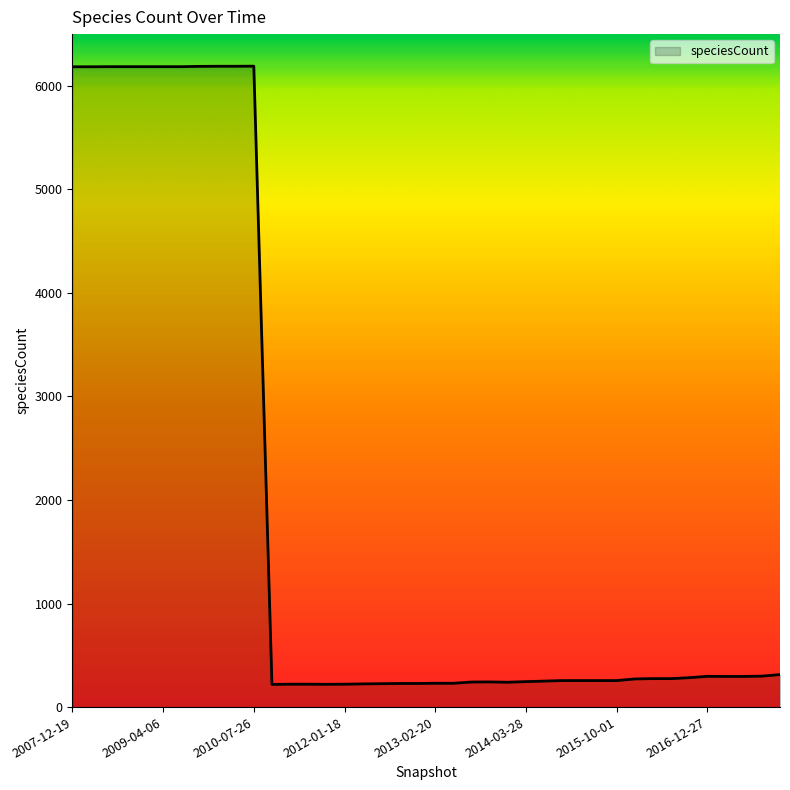

What is the minimum value shown in the chart?

219